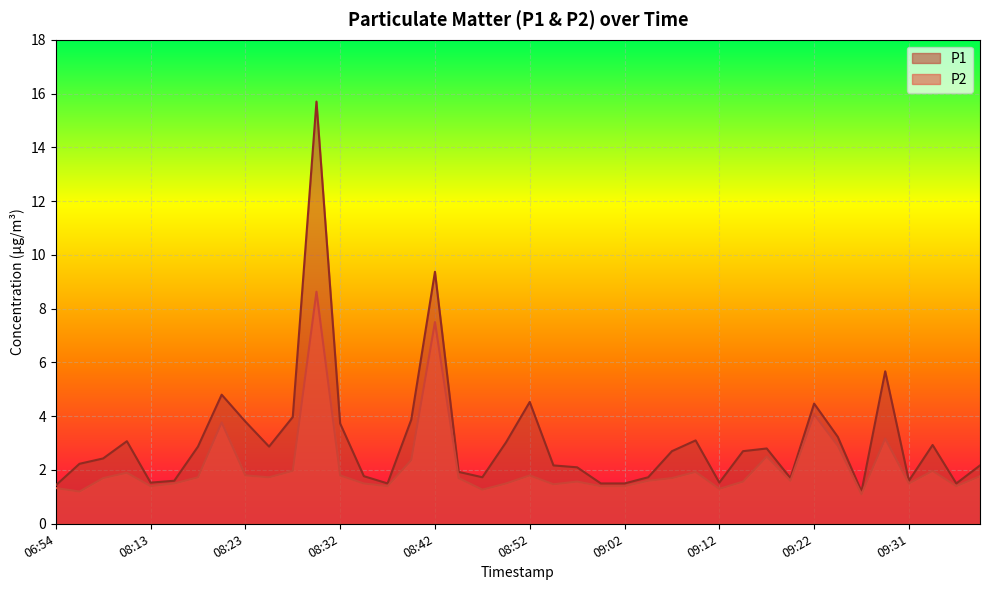

Reading left to right, extract all data points from this chart.

P1: 1.4	2.2	2.4	3.1	1.5	1.6	2.9	4.8	3.8	2.9	4.0	15.7	3.7	1.8	1.5	3.9	9.4	1.9	1.7	3.0	4.5	2.2	2.1	1.5	1.5	1.7	2.7	3.1	1.5	2.7	2.8	1.7	4.5	3.2	1.2	5.7	1.6	2.9	1.5	2.2
P2: 1.3	1.2	1.7	1.9	1.4	1.5	1.7	3.8	1.8	1.7	2.0	8.6	1.8	1.5	1.4	2.4	7.5	1.7	1.3	1.5	1.8	1.5	1.6	1.4	1.4	1.6	1.7	1.9	1.3	1.6	2.5	1.6	4.1	2.9	1.1	3.2	1.5	2.0	1.4	1.8